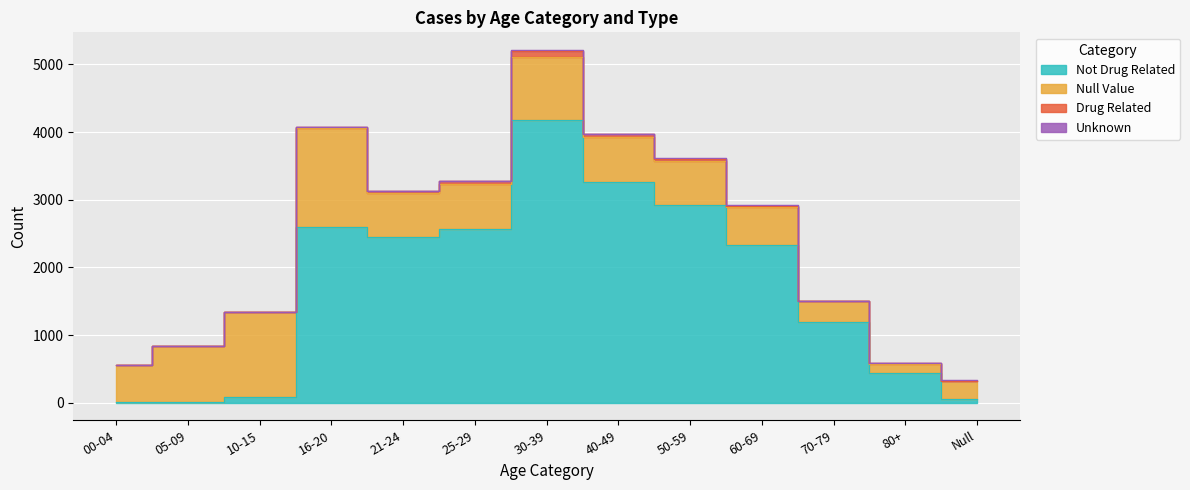

At Null, list the series in order from largest to smallest.

Null_value, Not_drug_related, Unknown, Drug_related